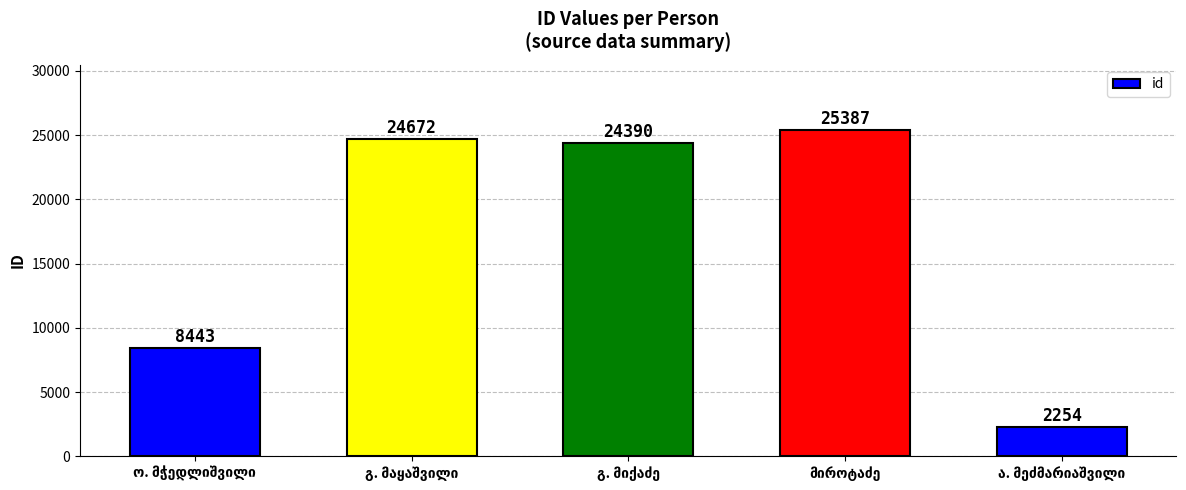

What is the value of the 2nd bar from the left?

24672